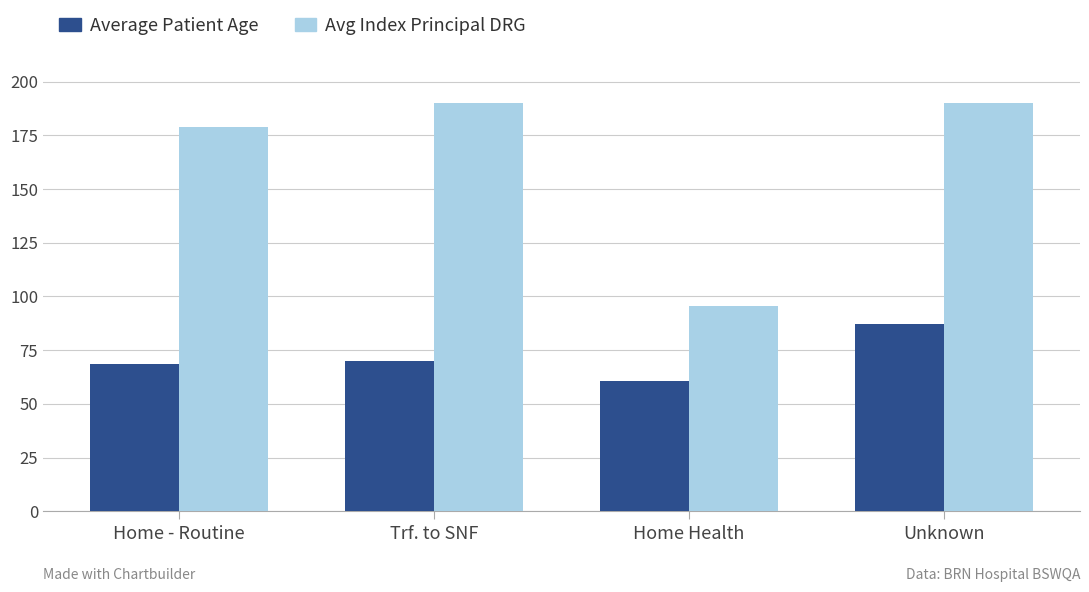

How many groups of bars are there?

4